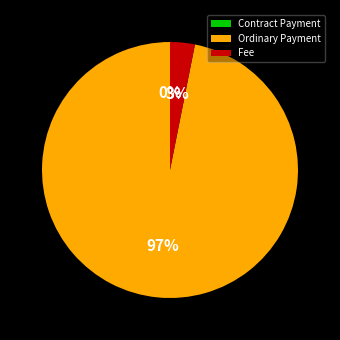

Does Contract Payment account for over 50% of the chart?

No